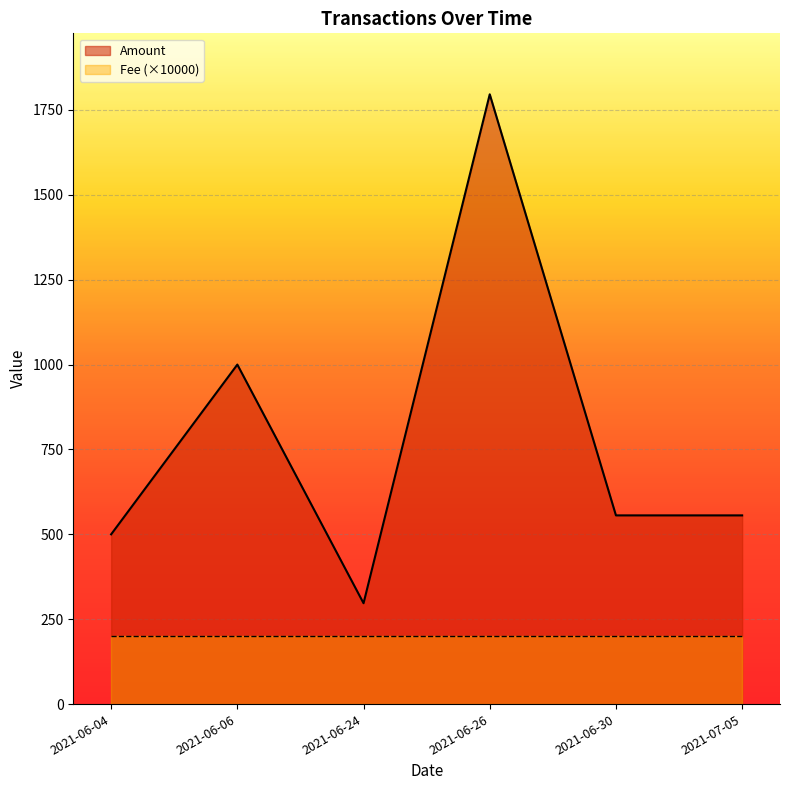

At which category is the sum across all series the highest?

2021-06-26